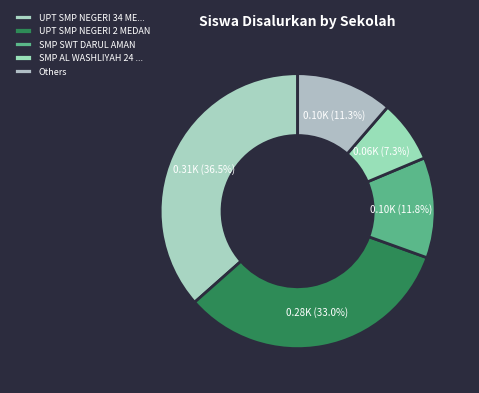

To the nearest percent, what is the average slice percentage?

20%